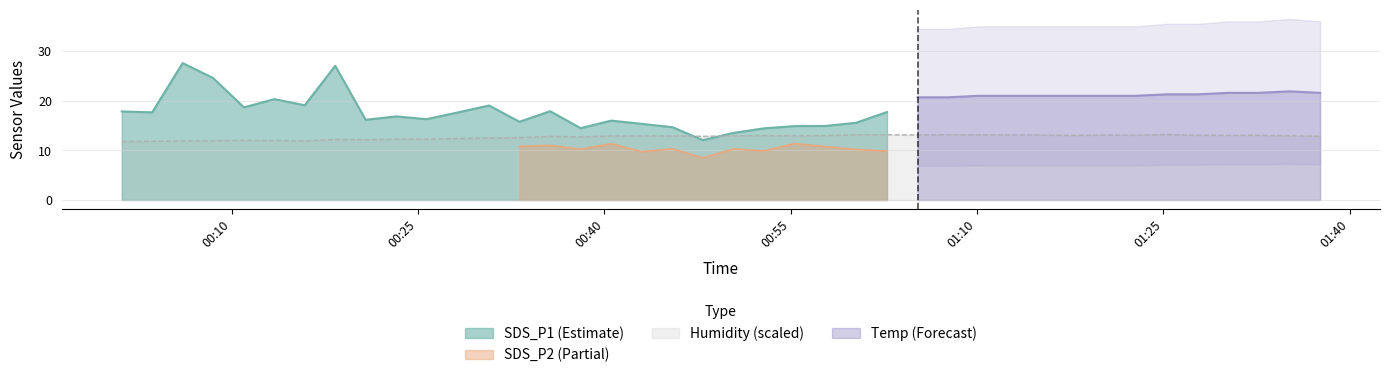

How many lines are shown in the chart?

4